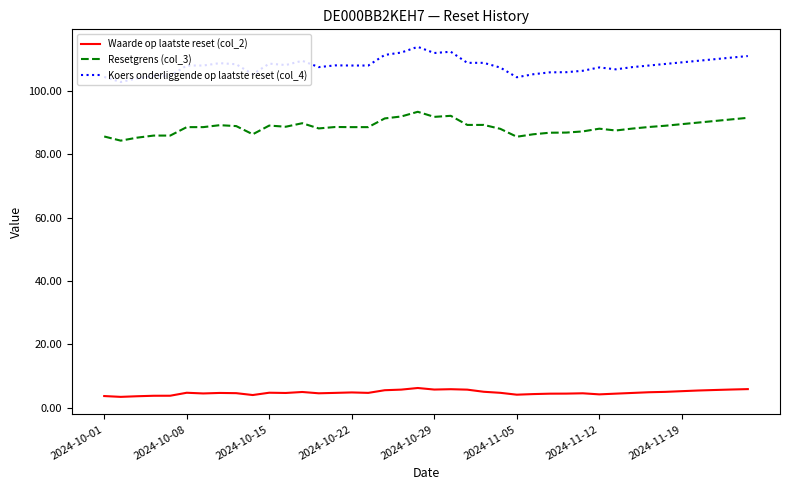

What is the highest value of the Koers onderliggende op laatste reset (col_4) series?

113.9